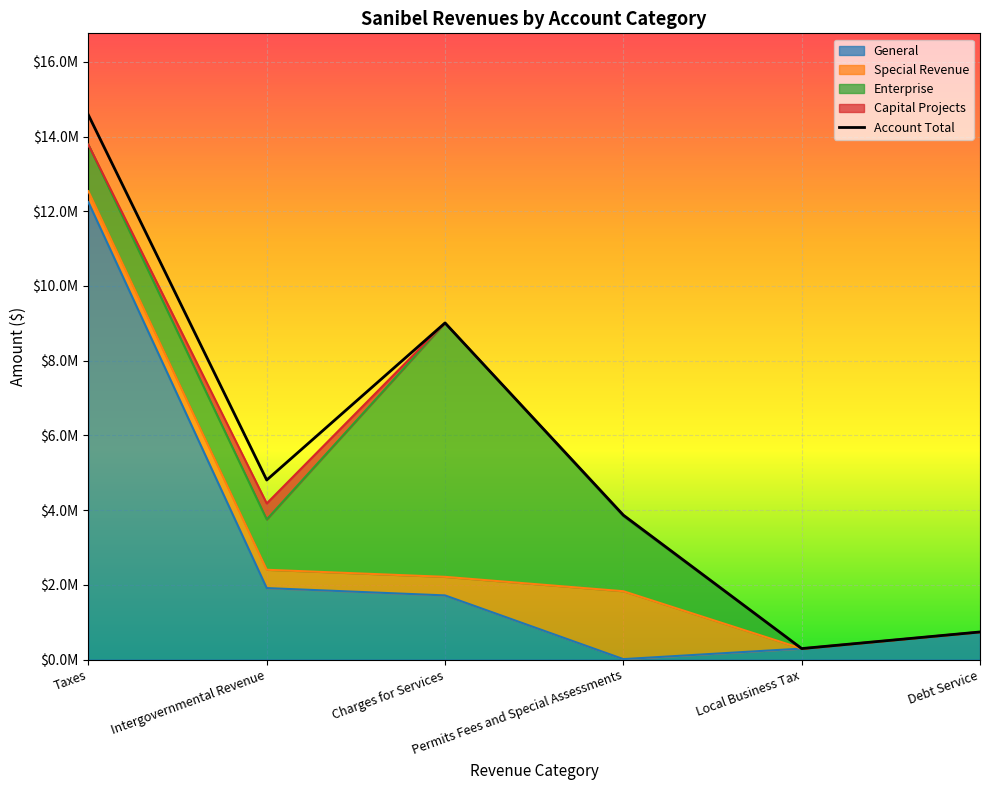

List the labels in order of value, smallest first.

Local Business Tax, Debt Service, Permits Fees and Special Assessments, Intergovernmental Revenue, Charges for Services, Taxes